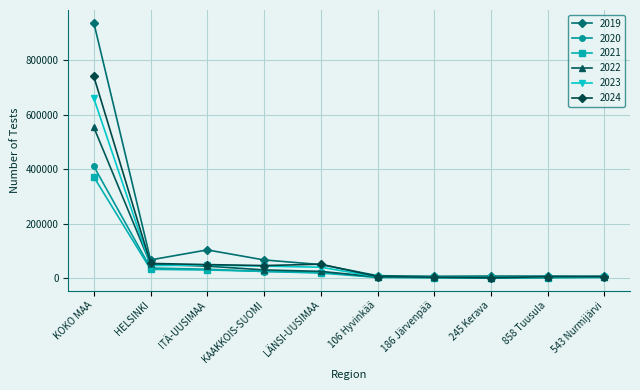

At which category is the sum across all series the highest?

KOKO MAA